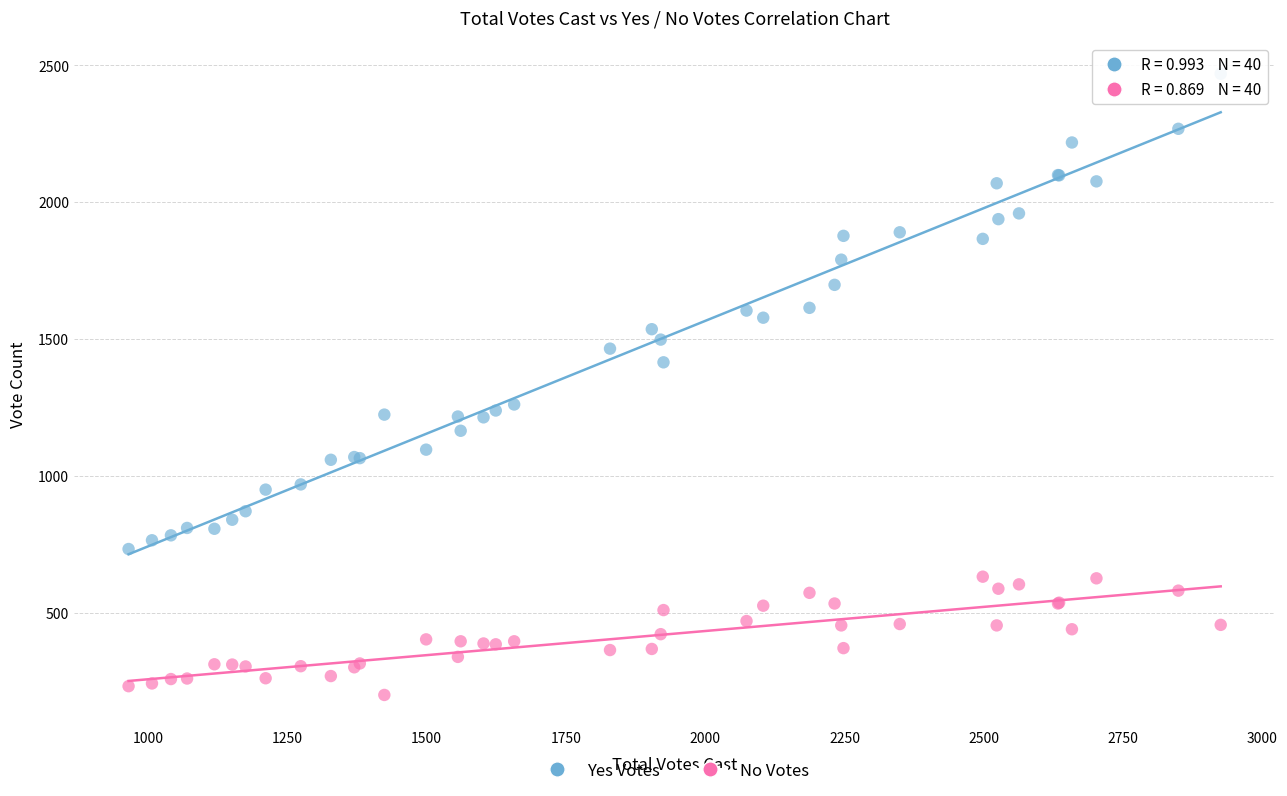

What is the X range (max minus min) for the scatter plot?

1960